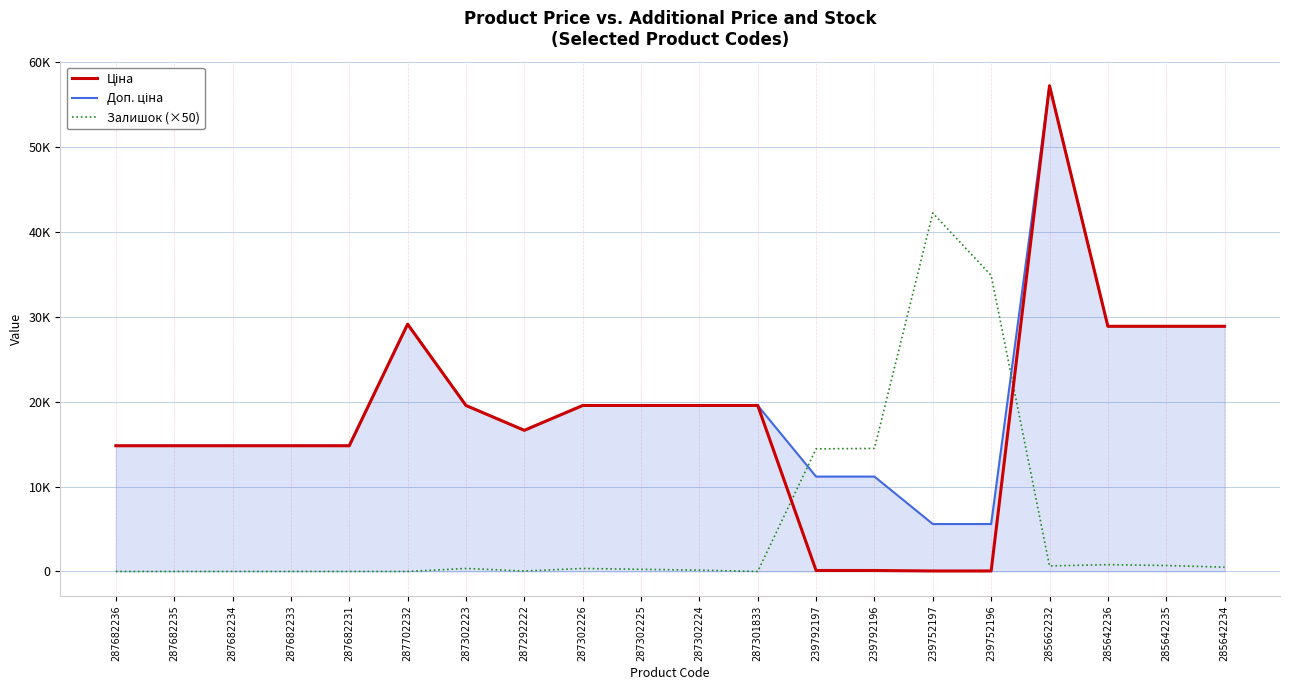

In Доп. ціна, how many points are lower than both neighbors (excluding endpoints)?

1